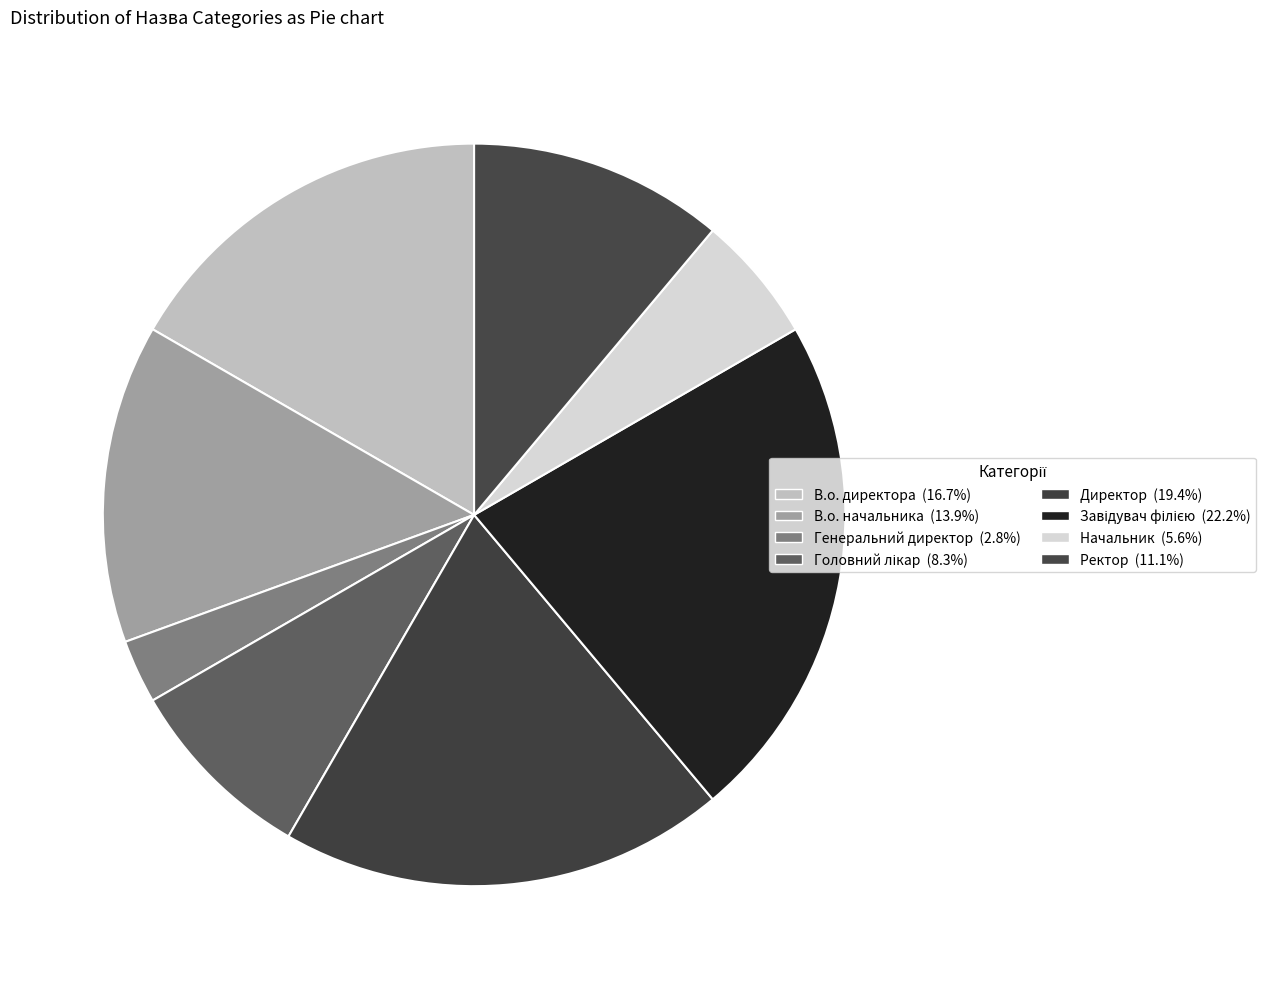

How many segments does this pie chart have?

8